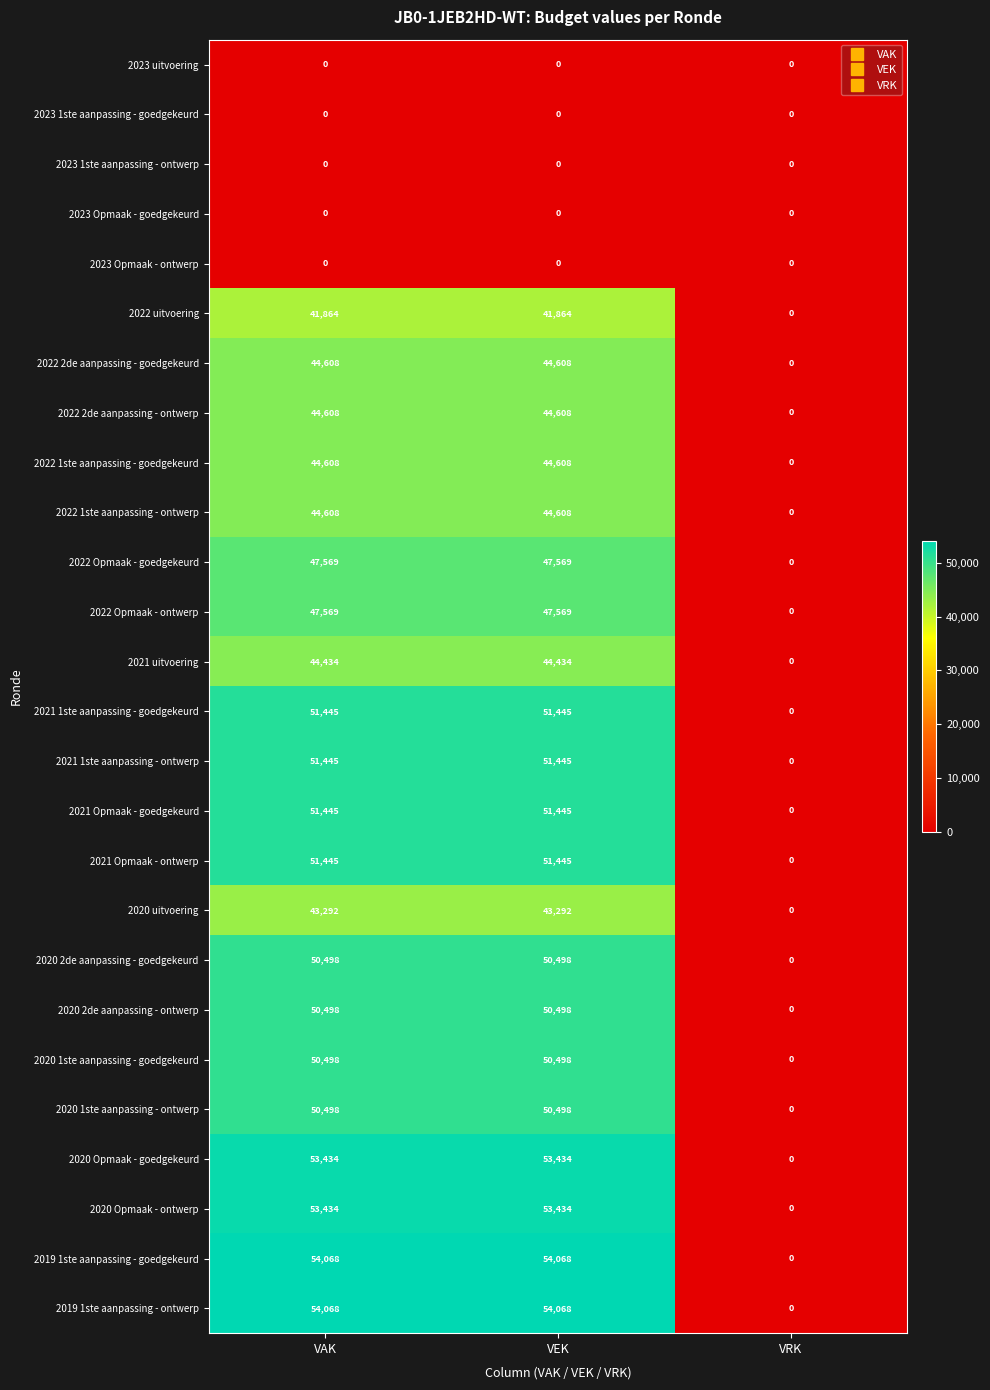

Is the value of 2020 Opmaak - ontwerp at VAK greater than the value of 2021 Opmaak - goedgekeurd at VEK?

Yes